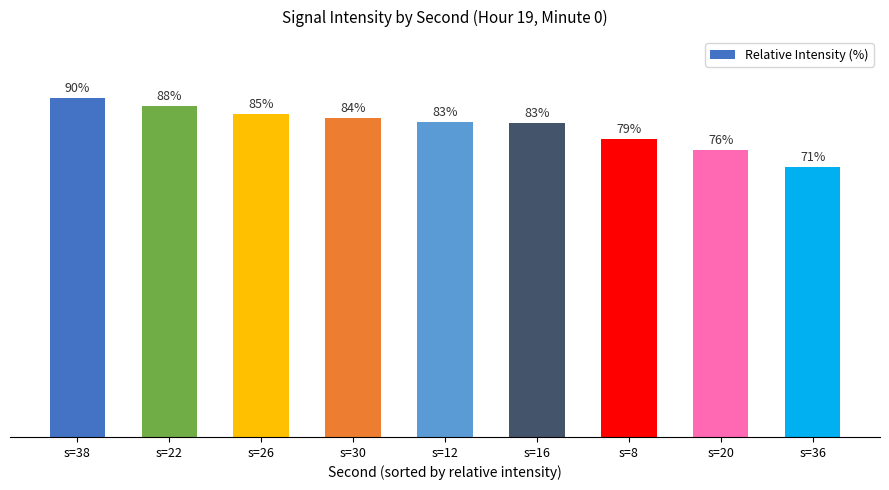

What is the label of the 3rd bar from the right?

s=8